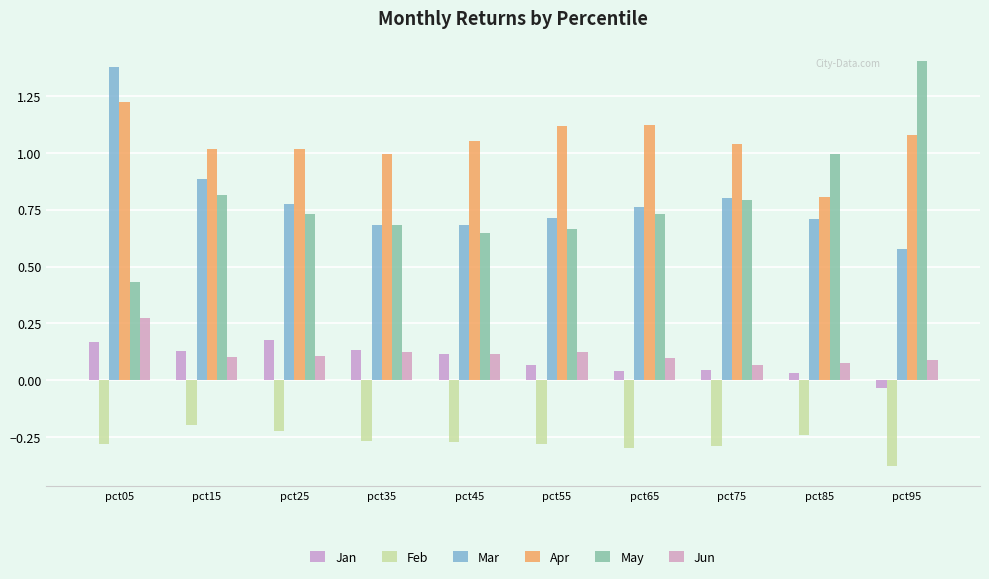

Which series has the largest range (max minus min)?

May